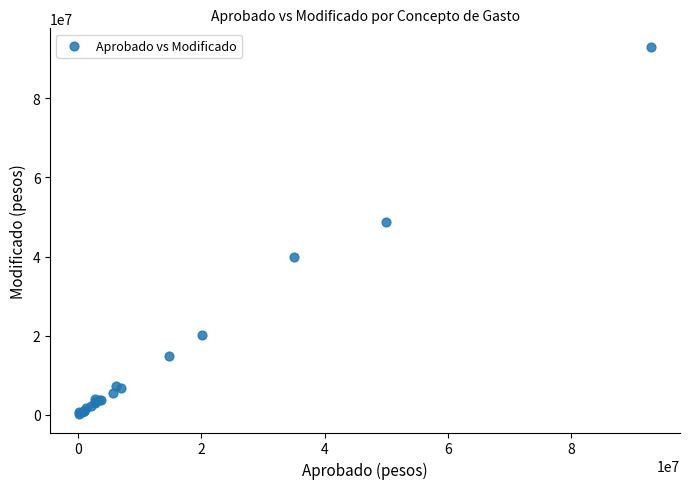

What Y value in the scatter plot is closest to 46607209?

48665690.6